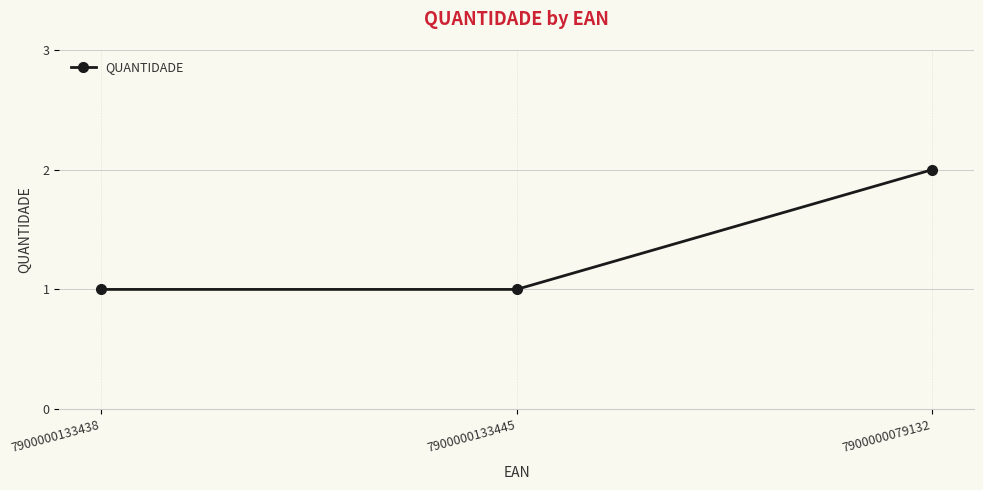

What is the difference between the maximum and second lowest values?

1